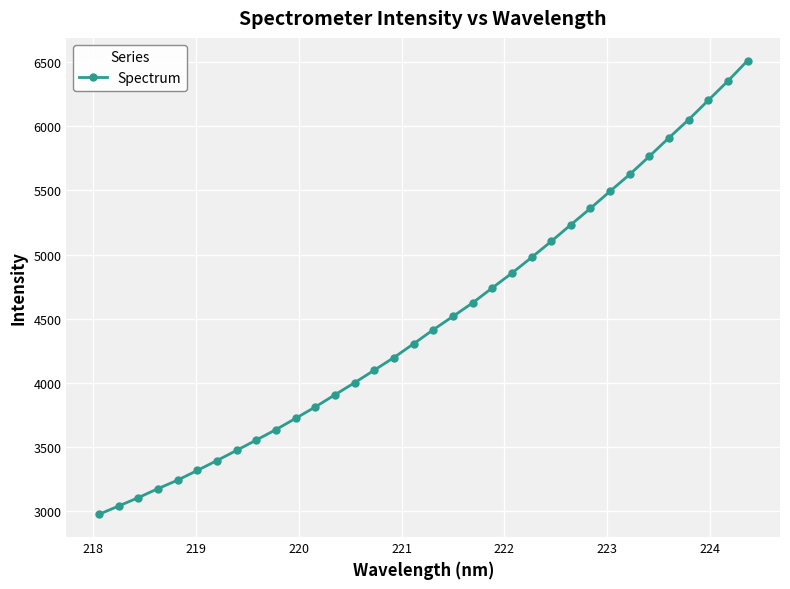

What is the maximum value shown in the chart?

6512.1